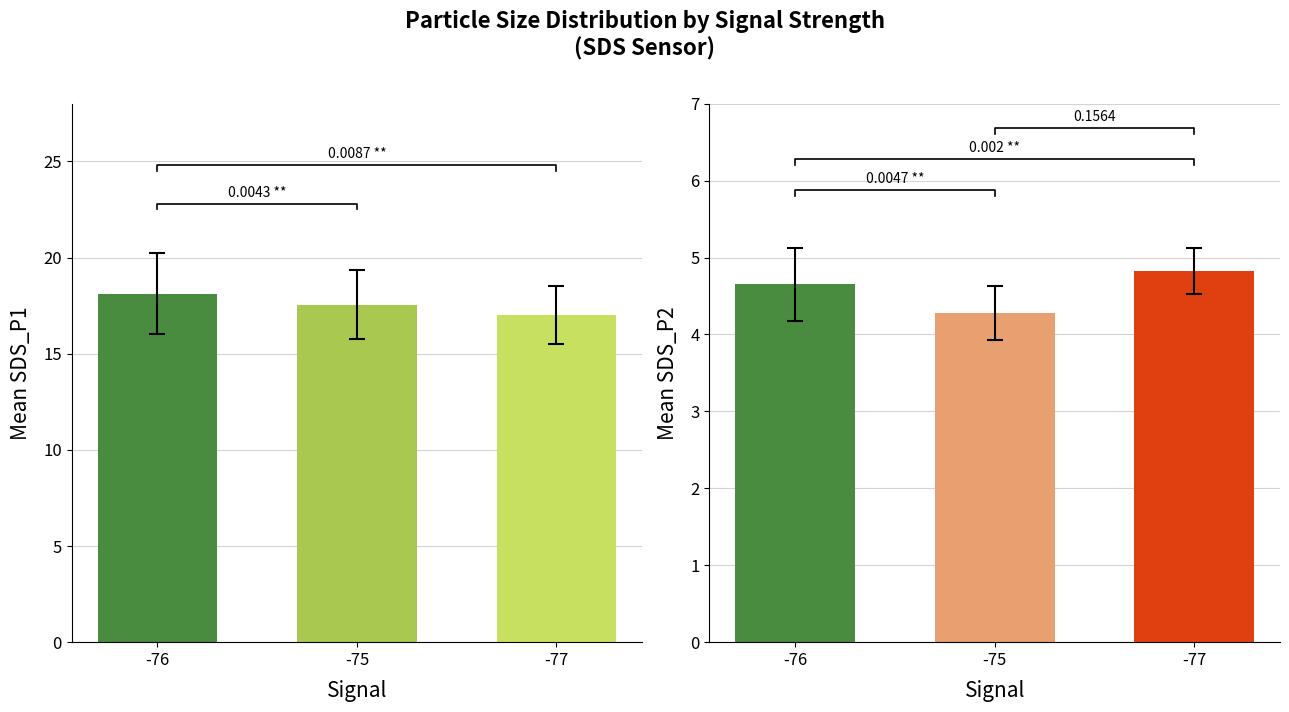

At which label does SDS_P2 reach its minimum?

-75